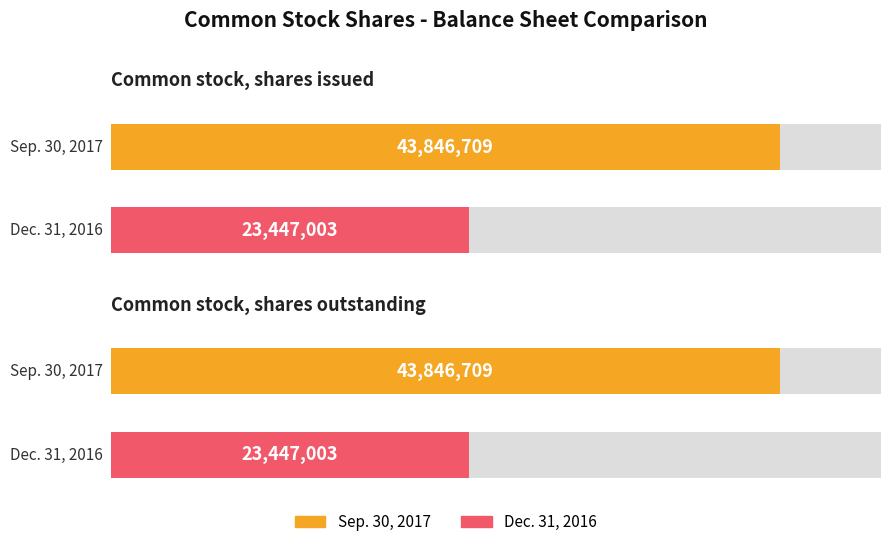

Is it true that Sep. 30, 2017 equals 59013954 at Common stock, shares outstanding?

False